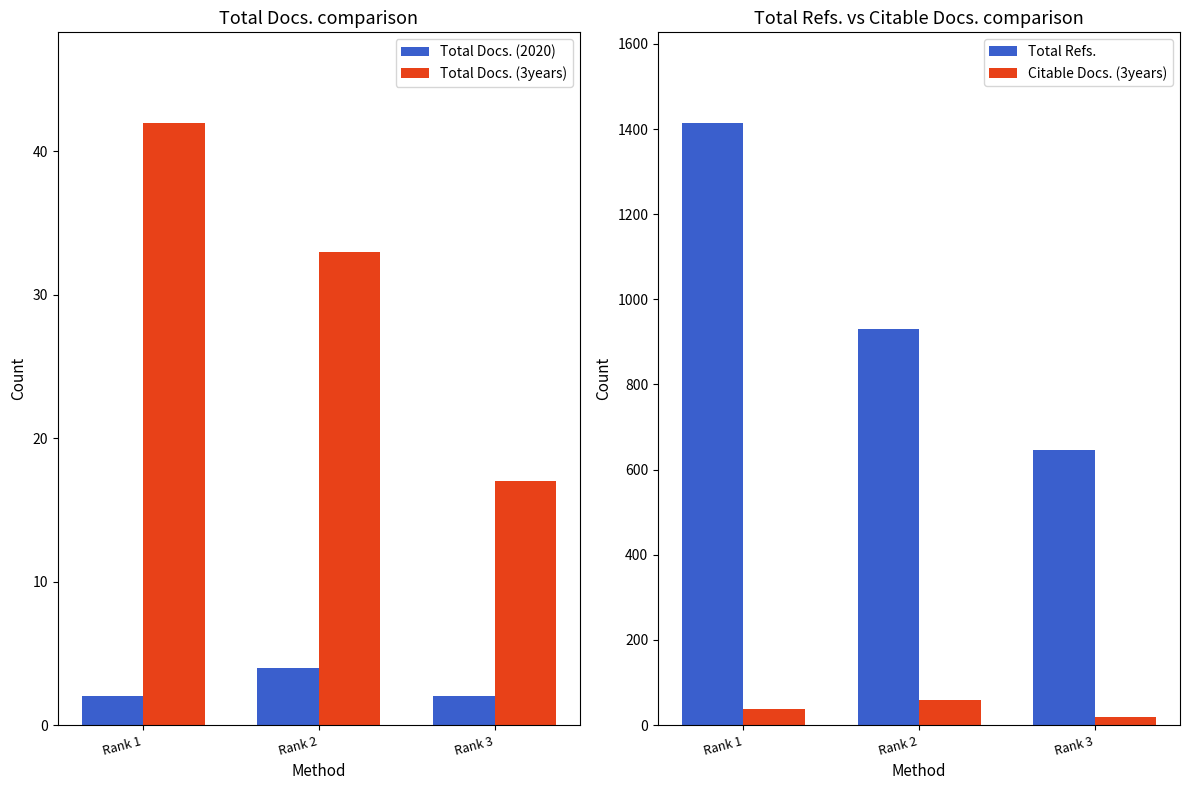

What is the maximum value for Total Docs. (3years)?

42